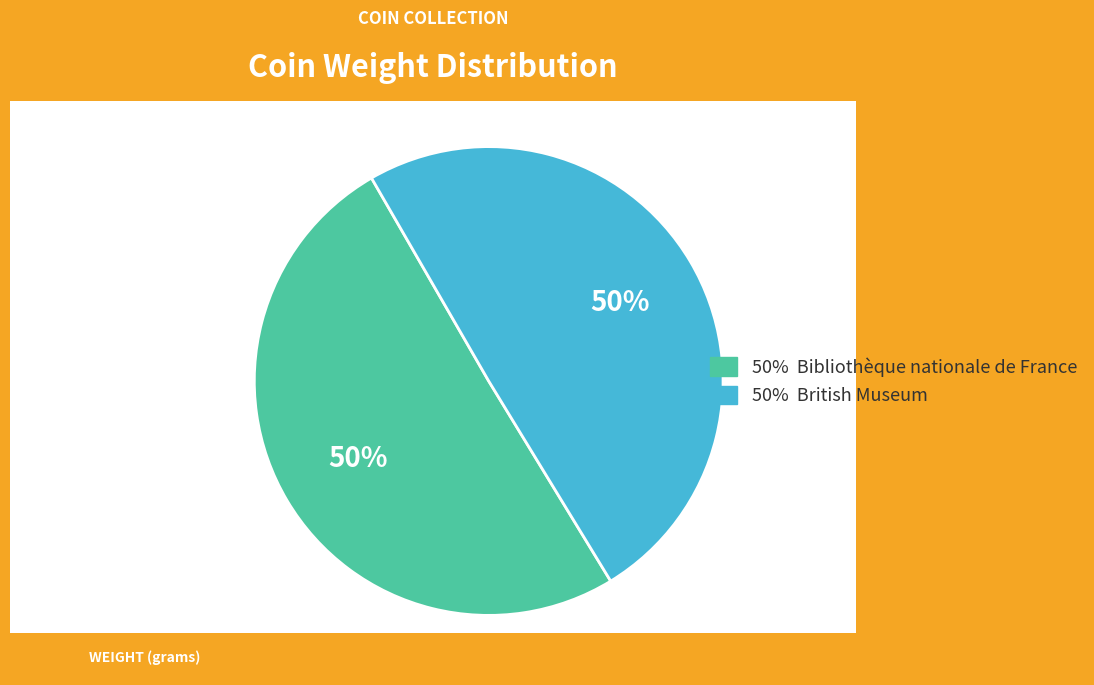

How many slices are in this pie chart?

2